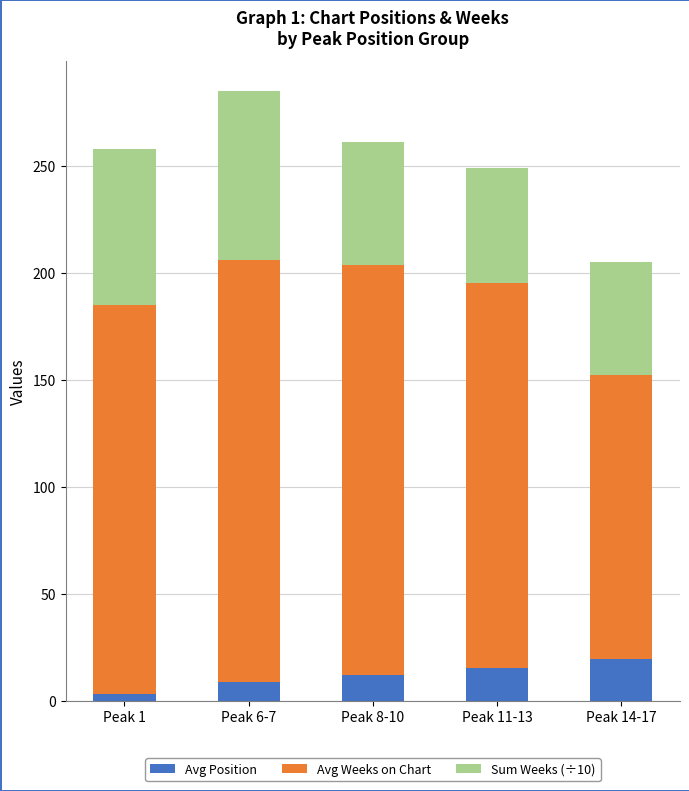

What is the total value across all series at Peak 6-7?

284.9